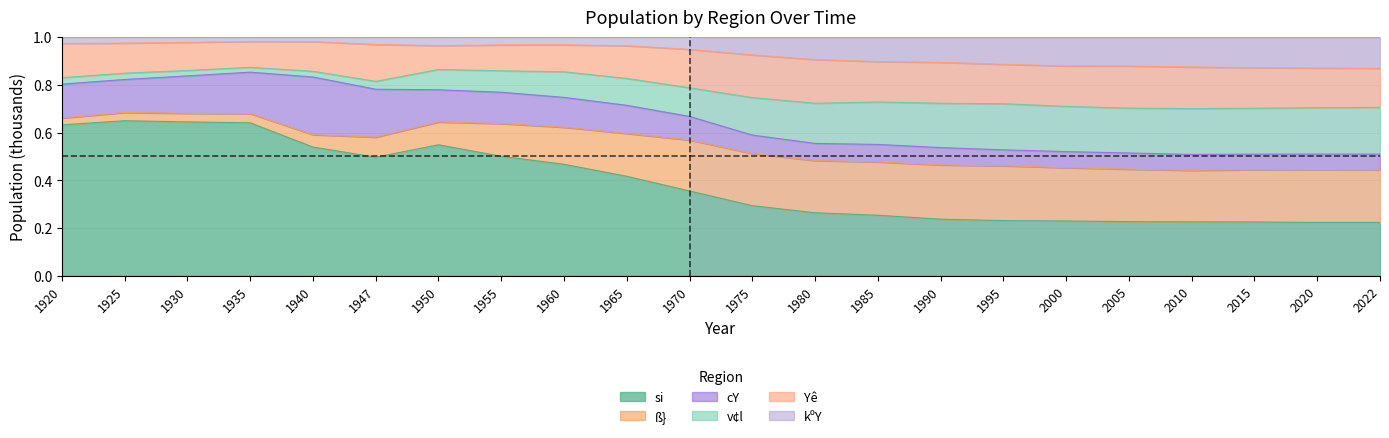

At which category does the chart reach its minimum across all series?

2022